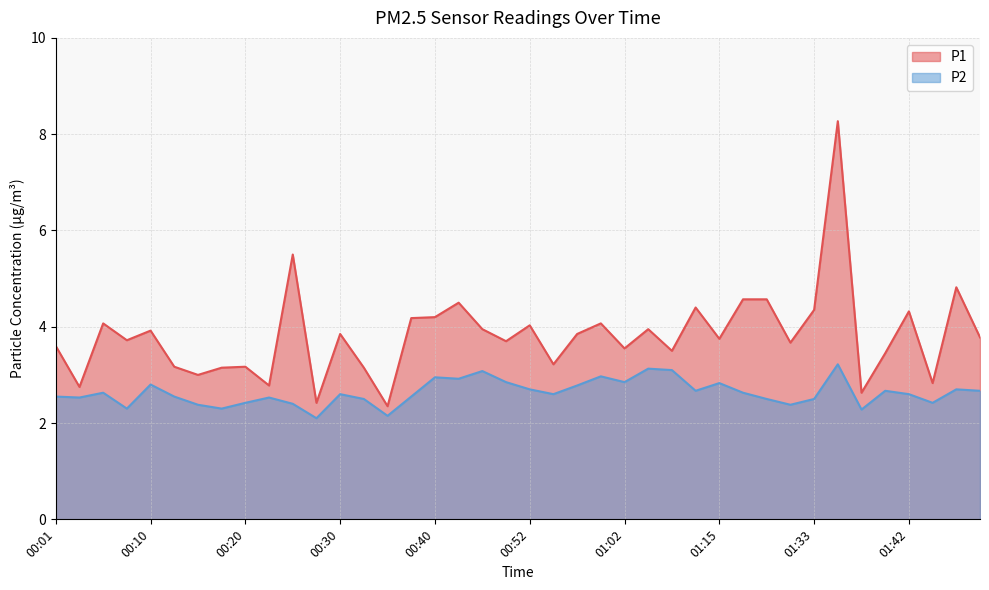

Between 00:03 and 01:28, which series saw the biggest shift?

P1